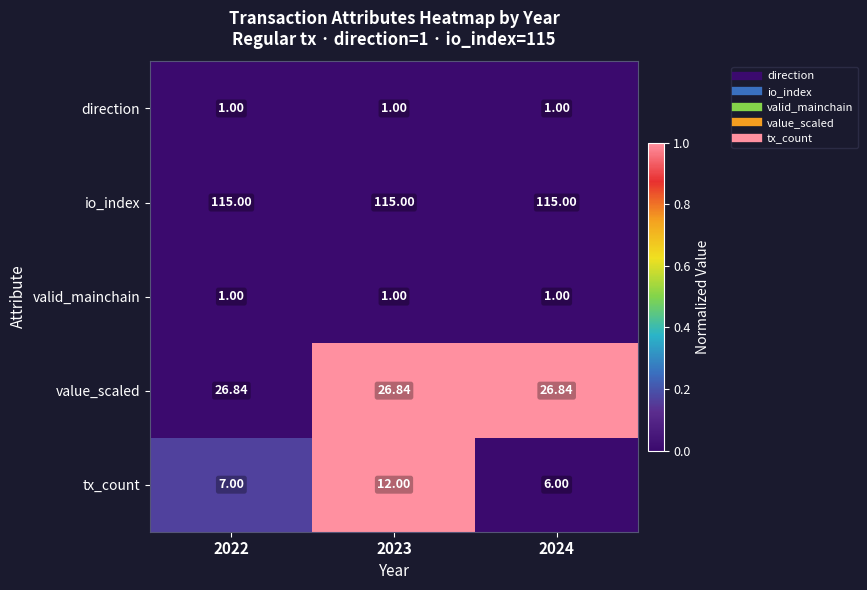

Between 2022 and 2023, which series saw the biggest shift?

tx_count